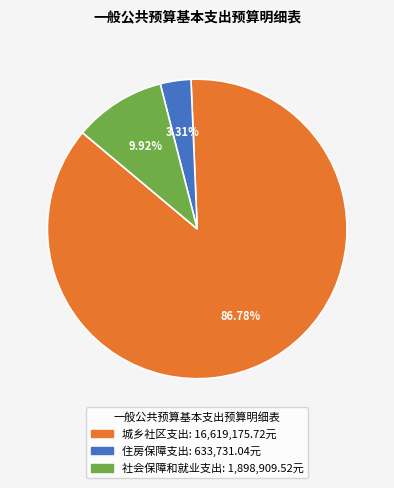

Do 社会保障和就业支出 and 城乡社区支出 together represent more than half of the pie?

Yes